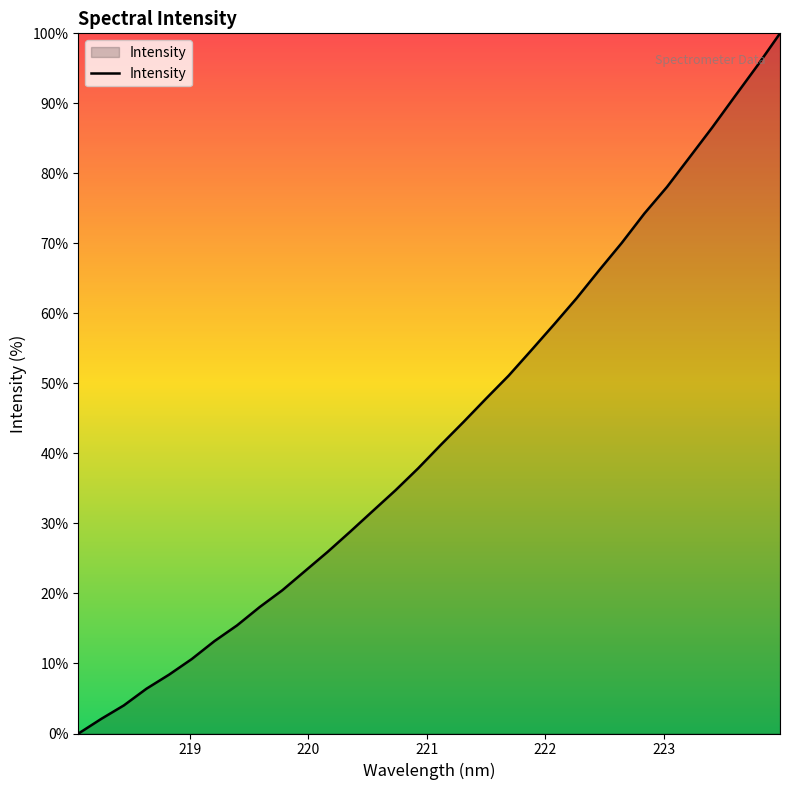

What is the maximum value shown in the chart?

100.0